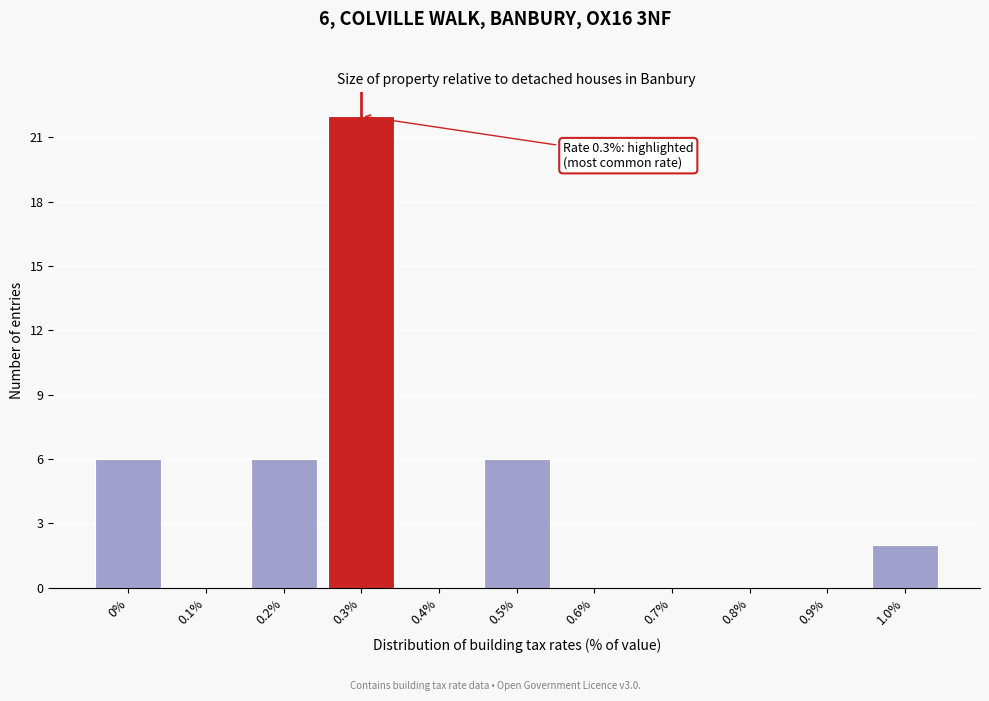

Reading right to left, list all the values displayed in this chart.

1.0%=2	0.9%=0	0.8%=0	0.7%=0	0.6%=0	0.5%=6	0.4%=0	0.3%=22	0.2%=6	0.1%=0	0%=6